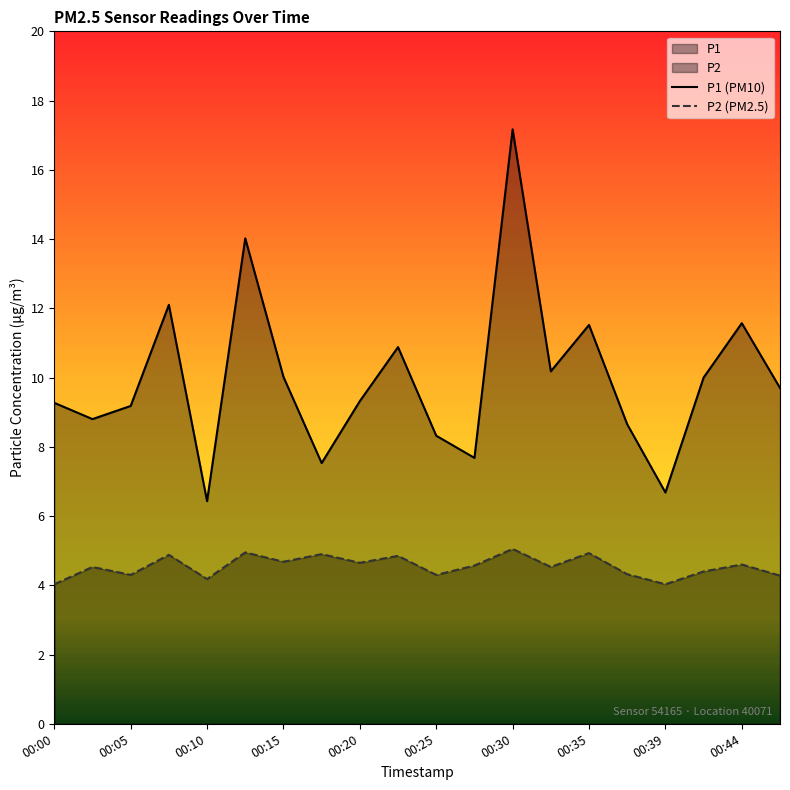

Which series has the largest total across all categories?

P1 (PM10)